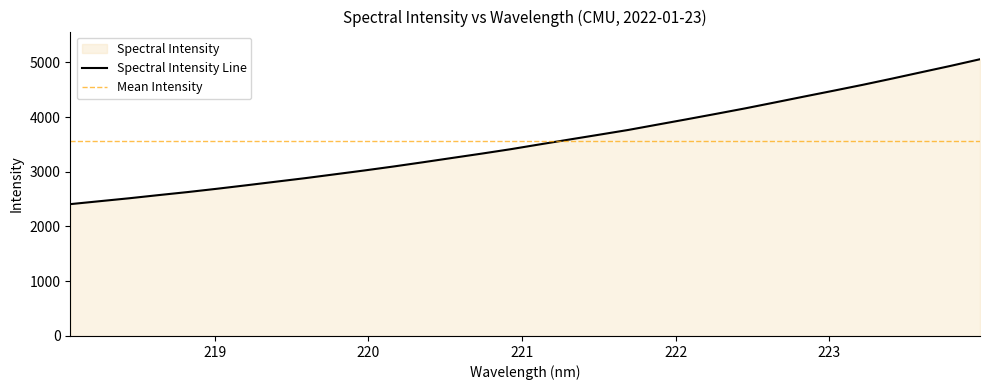

Which label corresponds to the smallest value in the chart?

218.0596